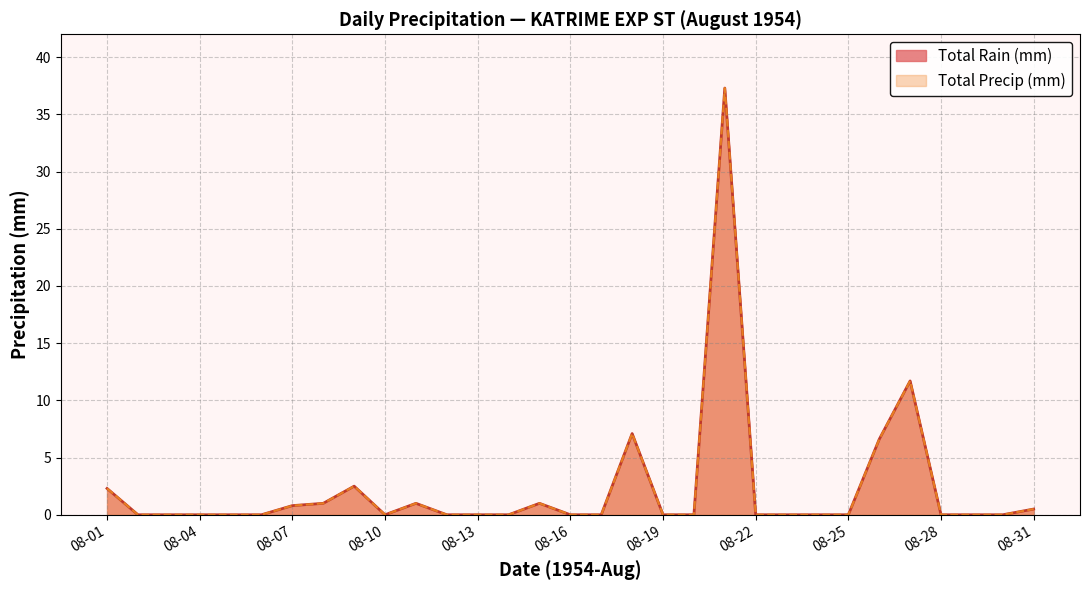

Reading right to left, what are all the values shown in this chart?

Total Rain (mm): 1954-08-31=0.5	1954-08-30=0.0	1954-08-29=0.0	1954-08-28=0.0	1954-08-27=11.7	1954-08-26=6.6	1954-08-25=0.0	1954-08-24=0.0	1954-08-23=0.0	1954-08-22=0.0	1954-08-21=37.3	1954-08-20=0.0	1954-08-19=0.0	1954-08-18=7.1	1954-08-17=0.0	1954-08-16=0.0	1954-08-15=1.0	1954-08-14=0.0	1954-08-13=0.0	1954-08-12=0.0	1954-08-11=1.0	1954-08-10=0.0	1954-08-09=2.5	1954-08-08=1.0	1954-08-07=0.8	1954-08-06=0.0	1954-08-05=0.0	1954-08-04=0.0	1954-08-03=0.0	1954-08-02=0.0	1954-08-01=2.3
Total Precip (mm): 1954-08-31=0.5	1954-08-30=0.0	1954-08-29=0.0	1954-08-28=0.0	1954-08-27=11.7	1954-08-26=6.6	1954-08-25=0.0	1954-08-24=0.0	1954-08-23=0.0	1954-08-22=0.0	1954-08-21=37.3	1954-08-20=0.0	1954-08-19=0.0	1954-08-18=7.1	1954-08-17=0.0	1954-08-16=0.0	1954-08-15=1.0	1954-08-14=0.0	1954-08-13=0.0	1954-08-12=0.0	1954-08-11=1.0	1954-08-10=0.0	1954-08-09=2.5	1954-08-08=1.0	1954-08-07=0.8	1954-08-06=0.0	1954-08-05=0.0	1954-08-04=0.0	1954-08-03=0.0	1954-08-02=0.0	1954-08-01=2.3